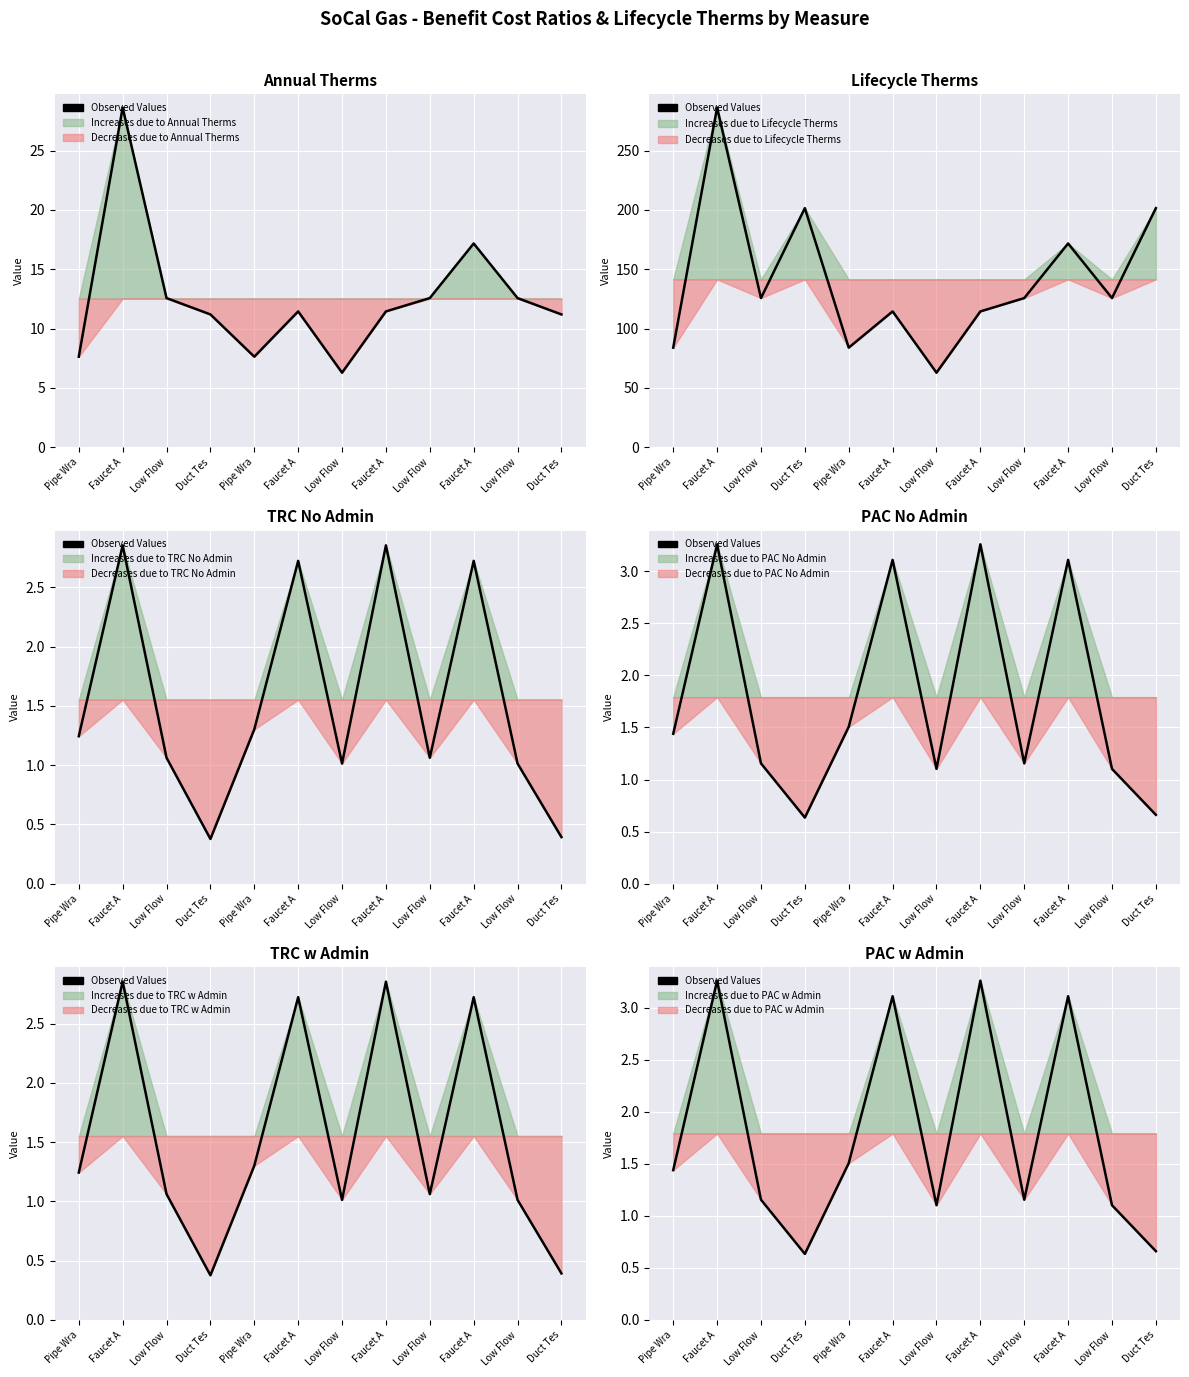

Reading left to right, list all the values displayed in this chart.

Pipe Wra=1.4	Faucet A=3.3	Low Flow=1.2	Duct Tes=0.6	Pipe Wra=1.5	Faucet A=3.1	Low Flow=1.1	Faucet A=3.3	Low Flow=1.2	Faucet A=3.1	Low Flow=1.1	Duct Tes=0.7